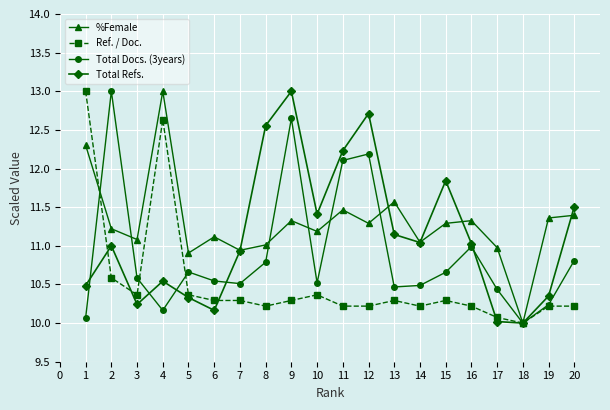

What is the lowest value of the Total Refs. series?

10.0